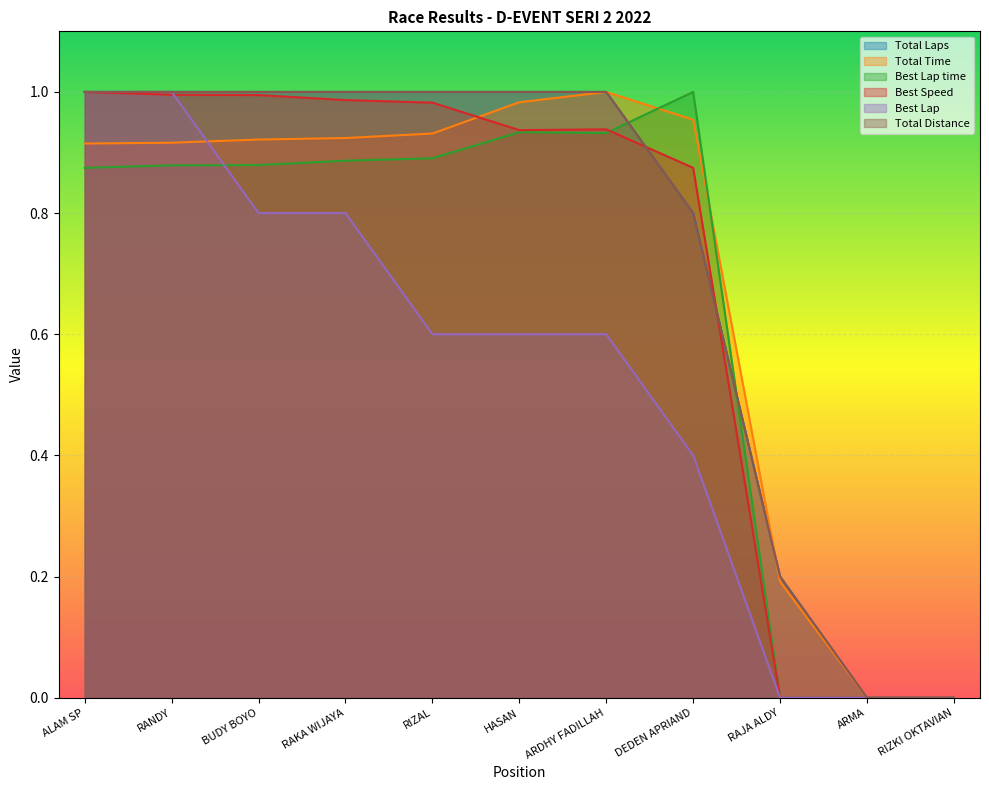

The Best Lap time series shows 0.5 at ARMA. True or false?

False